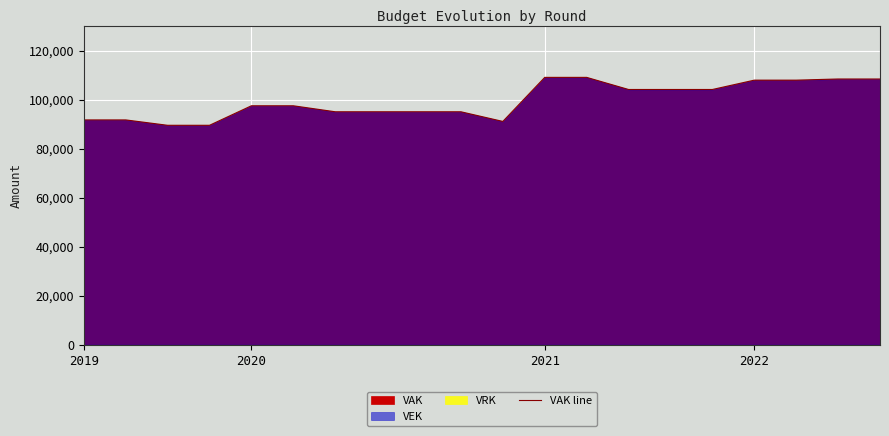

True or false: the data has more than 0 interior local peaks.

False